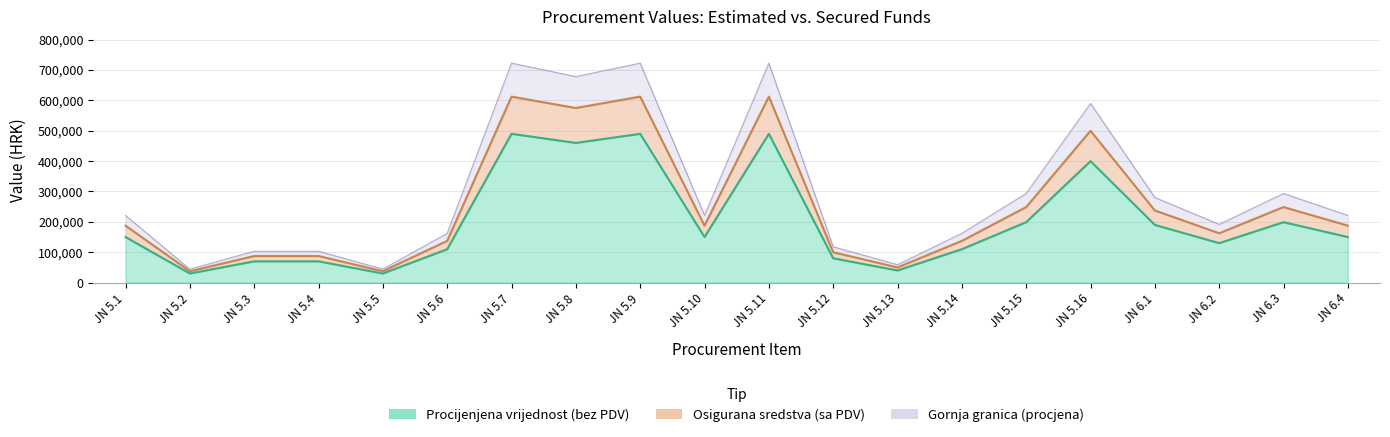

The Procijenjena vrijednost (bez PDV) series shows 97127 at JN 5.4. True or false?

False